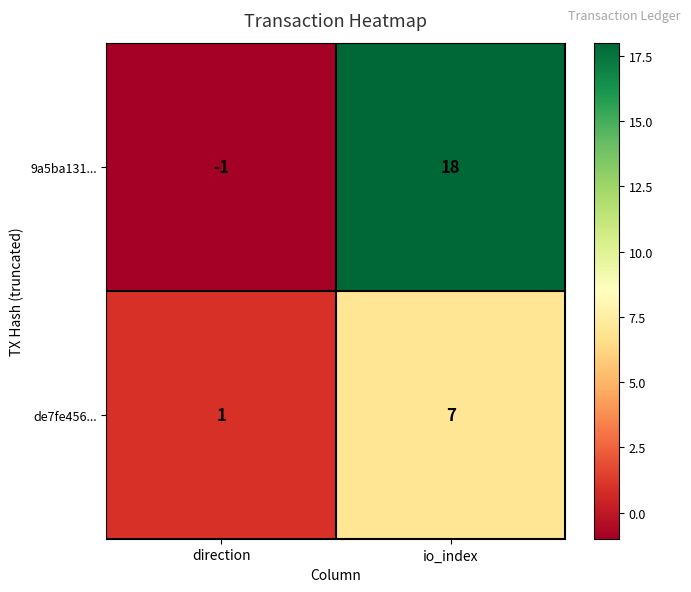

Which category has the highest value across all series?

io_index